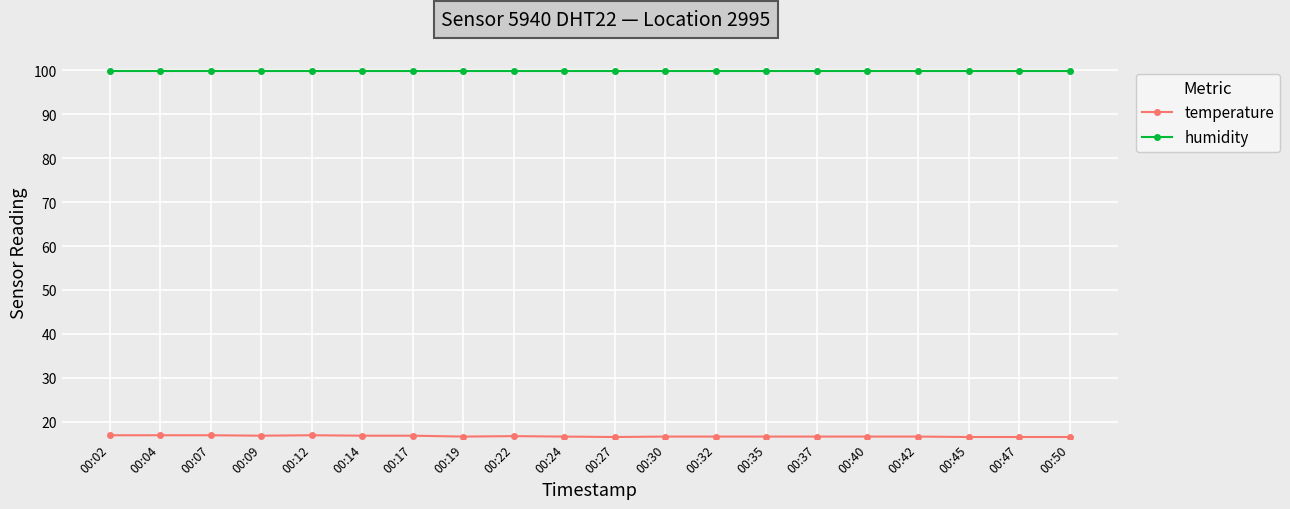

Which series has the widest spread of values?

temperature